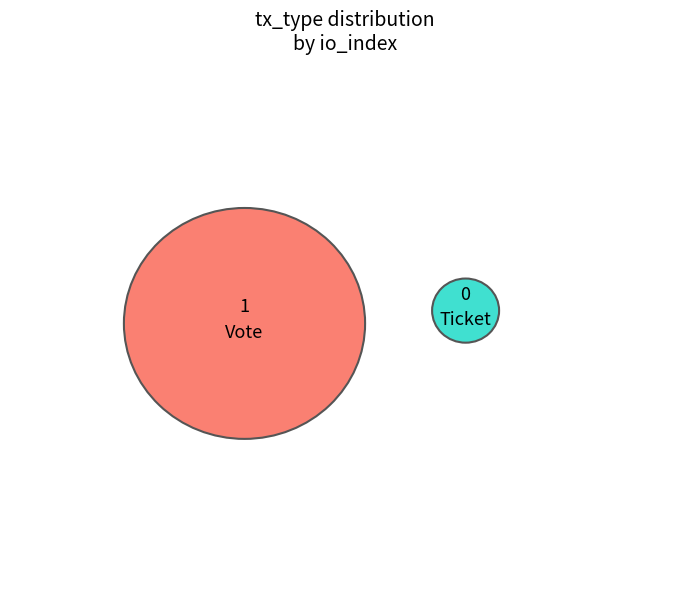

Which slice is the largest?

Vote